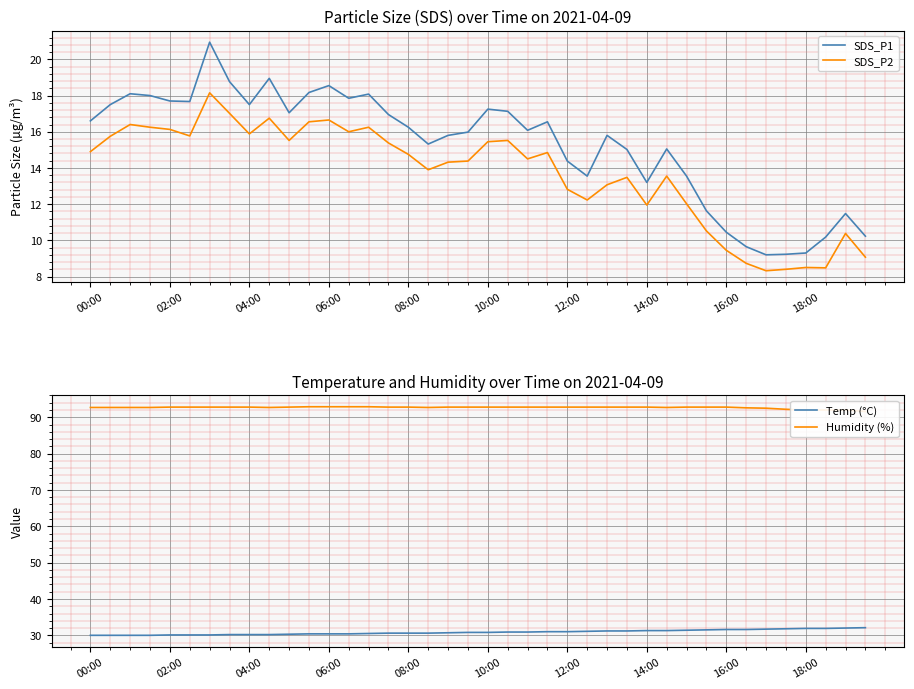

At 25, list the series in order from smallest to largest.

SDS_P2, SDS_P1, Temp (°C), Humidity (%)